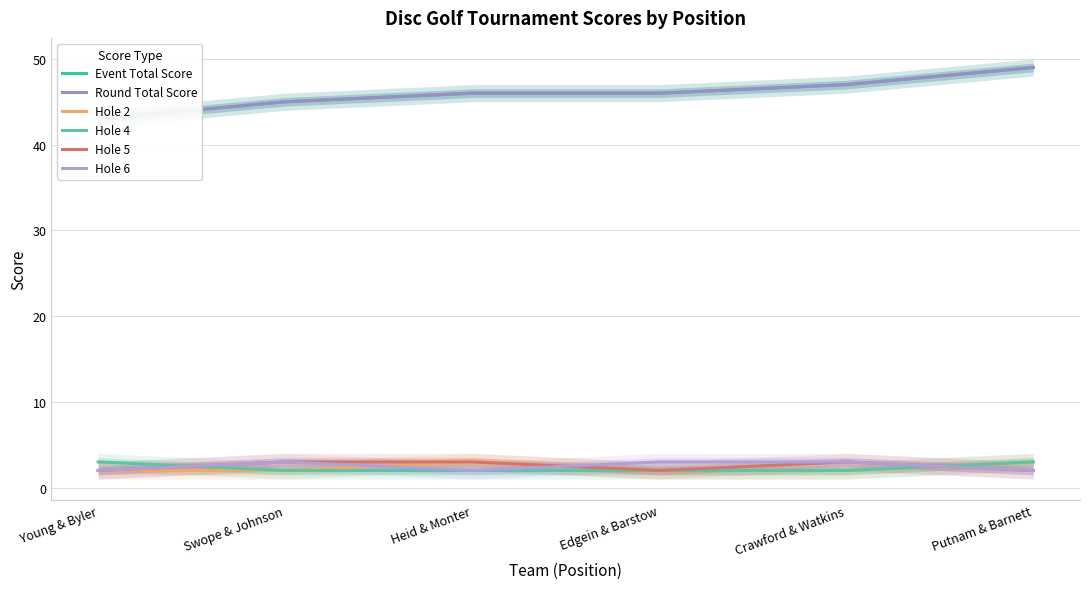

What is the minimum value for Hole 2?

2